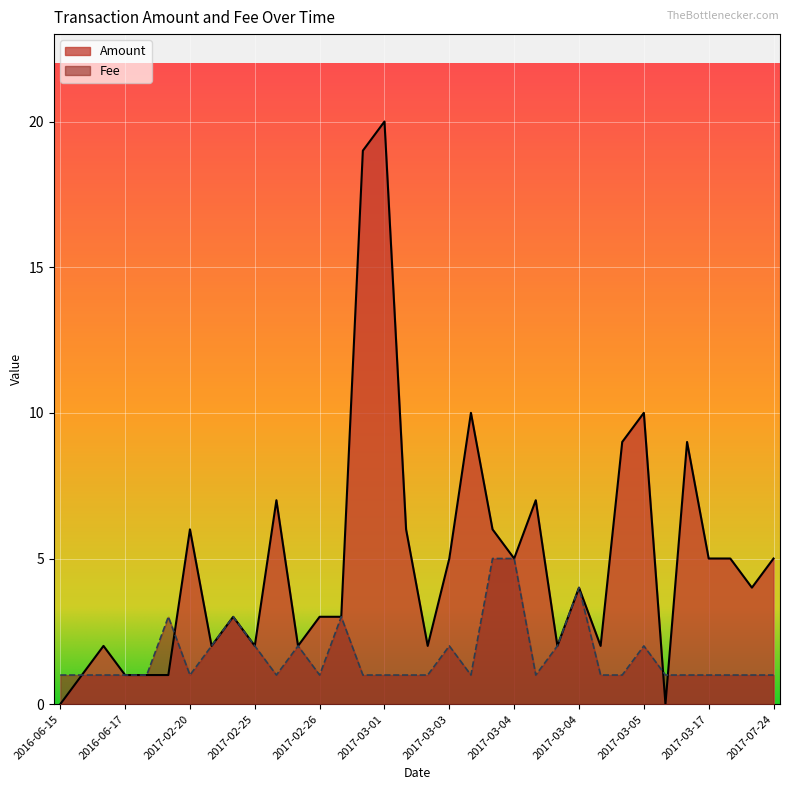

Which series ends up on top after the final intersection of Fee and Amount?

Amount